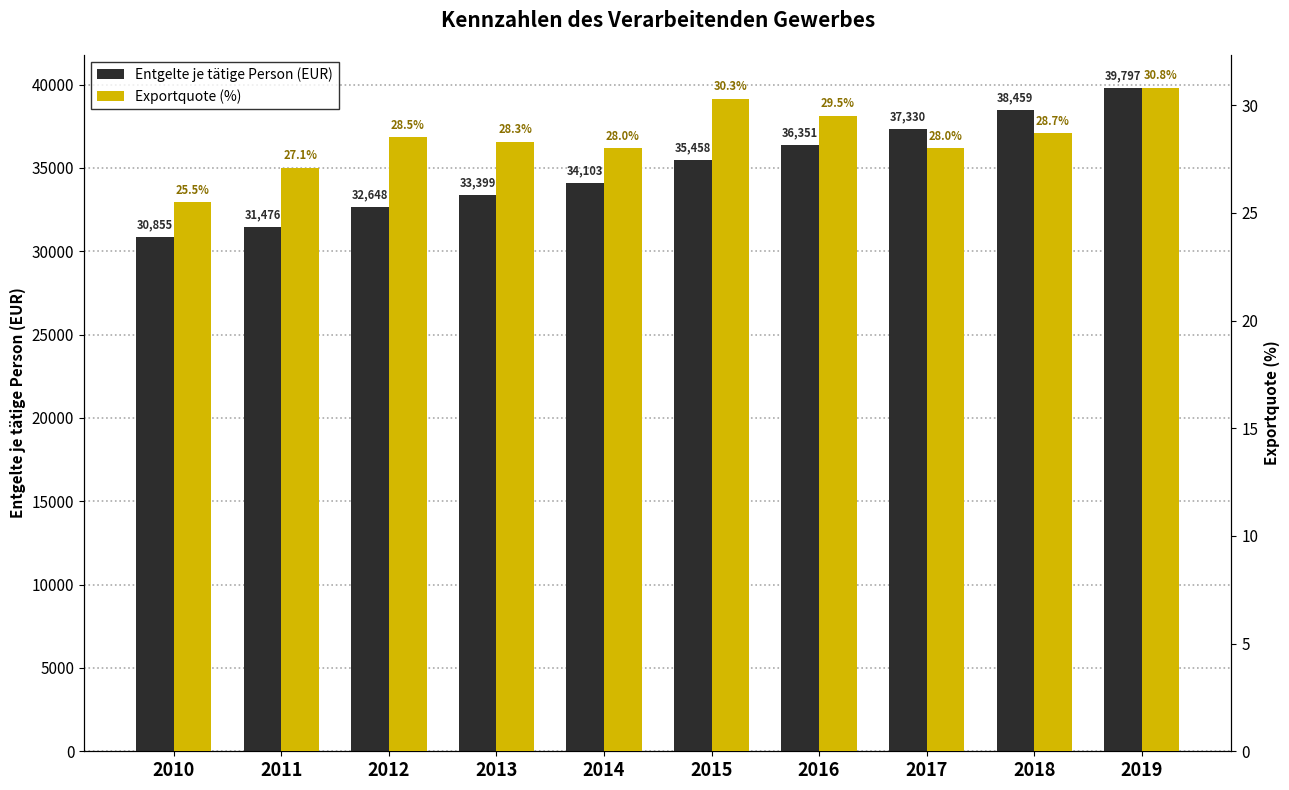

Where does the Entgelte je tätige Person (EUR) series first go above 35458?

2016